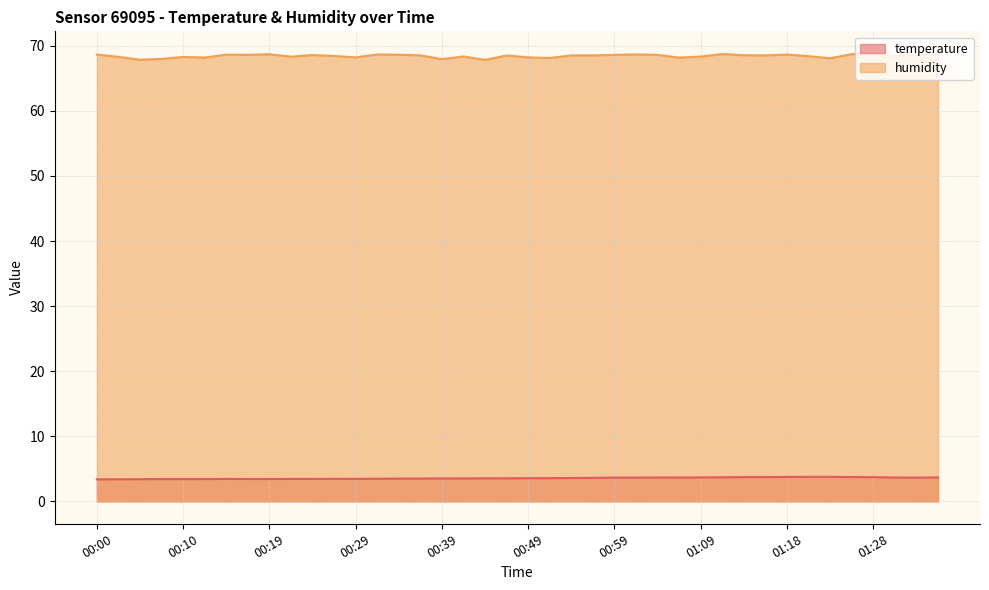

Reading left to right, transcribe all the data shown in this chart.

temperature: 3.4	3.4	3.4	3.4	3.4	3.4	3.5	3.4	3.4	3.5	3.5	3.5	3.5	3.5	3.5	3.5	3.5	3.5	3.5	3.5	3.6	3.6	3.6	3.6	3.6	3.7	3.7	3.7	3.7	3.7	3.7	3.7	3.8	3.8	3.8	3.7	3.7	3.7	3.6	3.7
humidity: 68.6	68.3	67.8	68.0	68.3	68.2	68.6	68.6	68.7	68.3	68.6	68.4	68.2	68.7	68.6	68.5	67.9	68.3	67.8	68.5	68.2	68.1	68.5	68.5	68.6	68.7	68.6	68.2	68.3	68.7	68.5	68.5	68.6	68.4	68.1	68.7	68.8	68.4	68.5	68.7